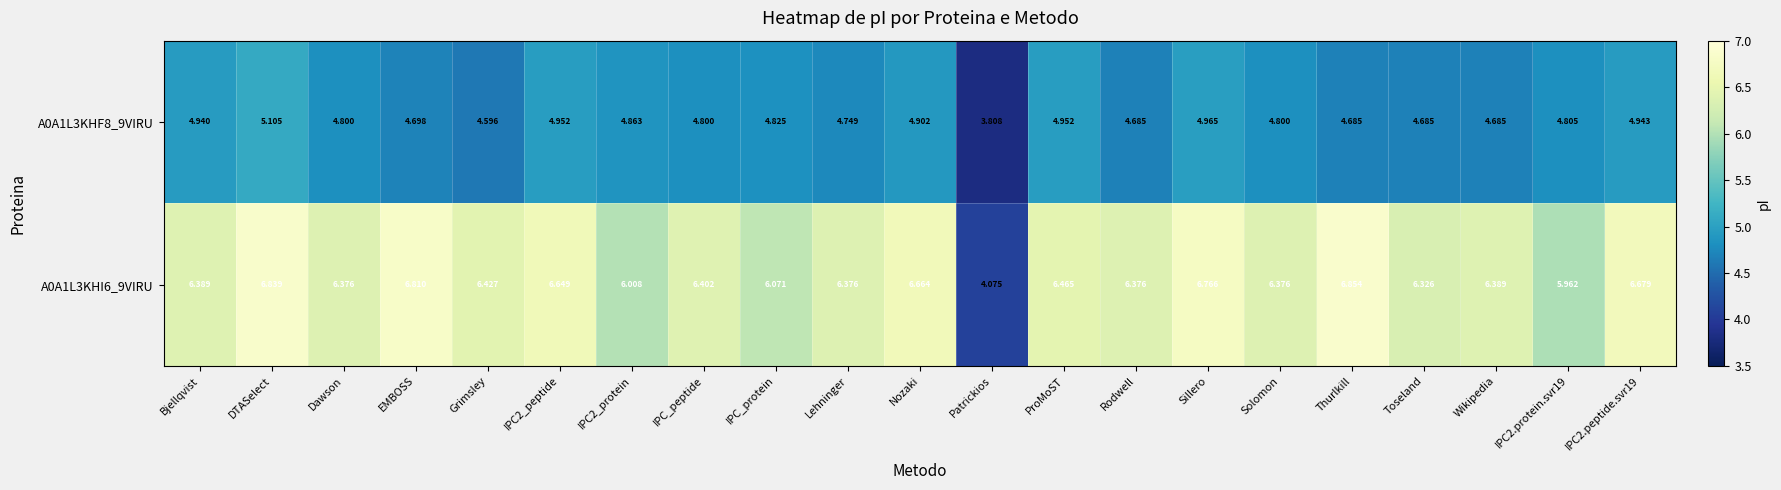

Where does the A0A1L3KHI6_9VIRU series first go above 6?

Bjellqvist